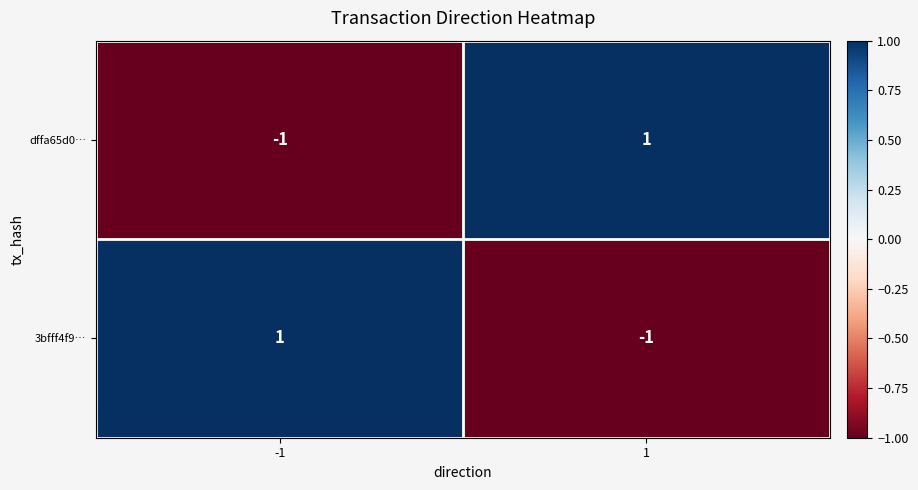

Is the value of 3bfff4f9… at -1 greater than the value of dffa65d0… at -1?

Yes